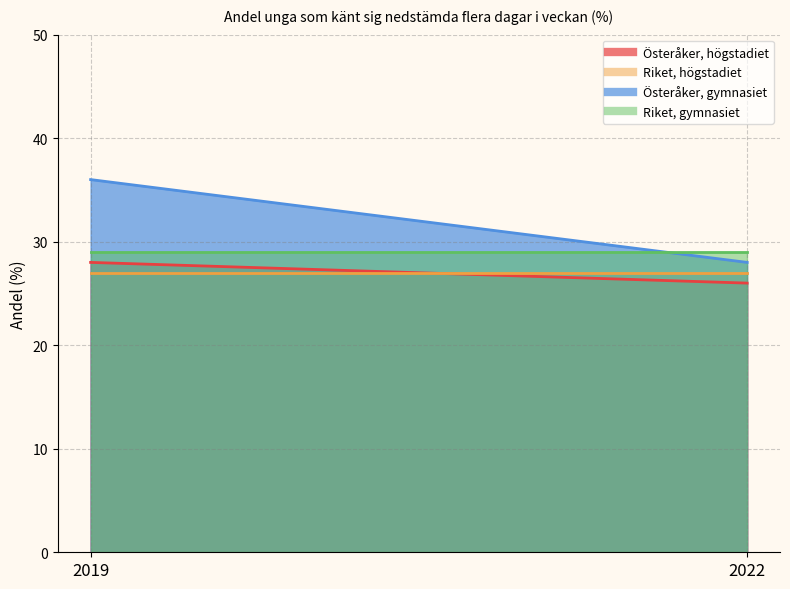

Rank the categories by Österåker, gymnasiet value from lowest to highest.

2022, 2019